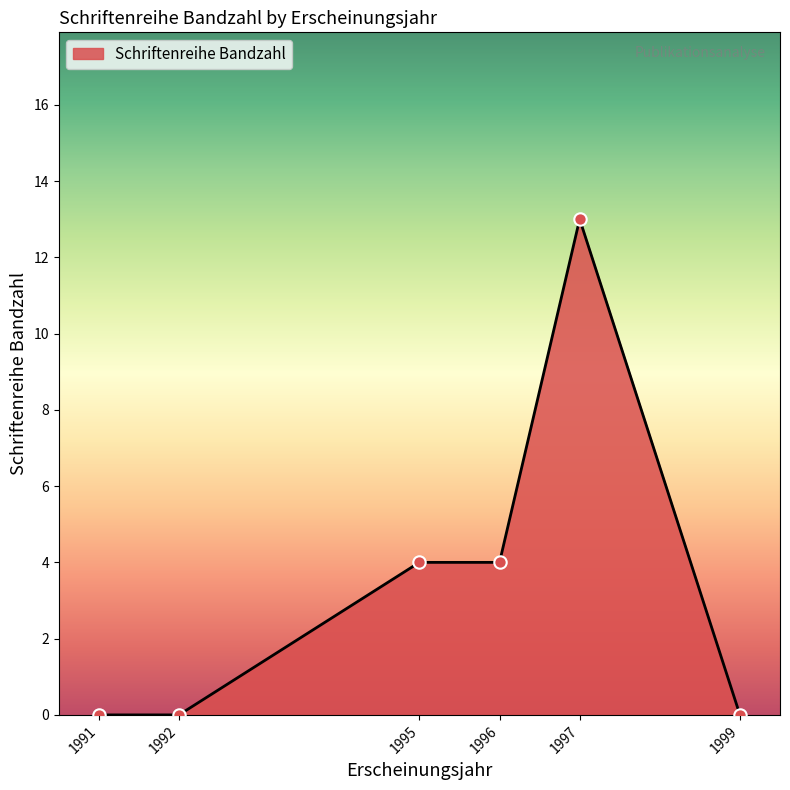

What is the change in value from 1997 to 1999?

-13